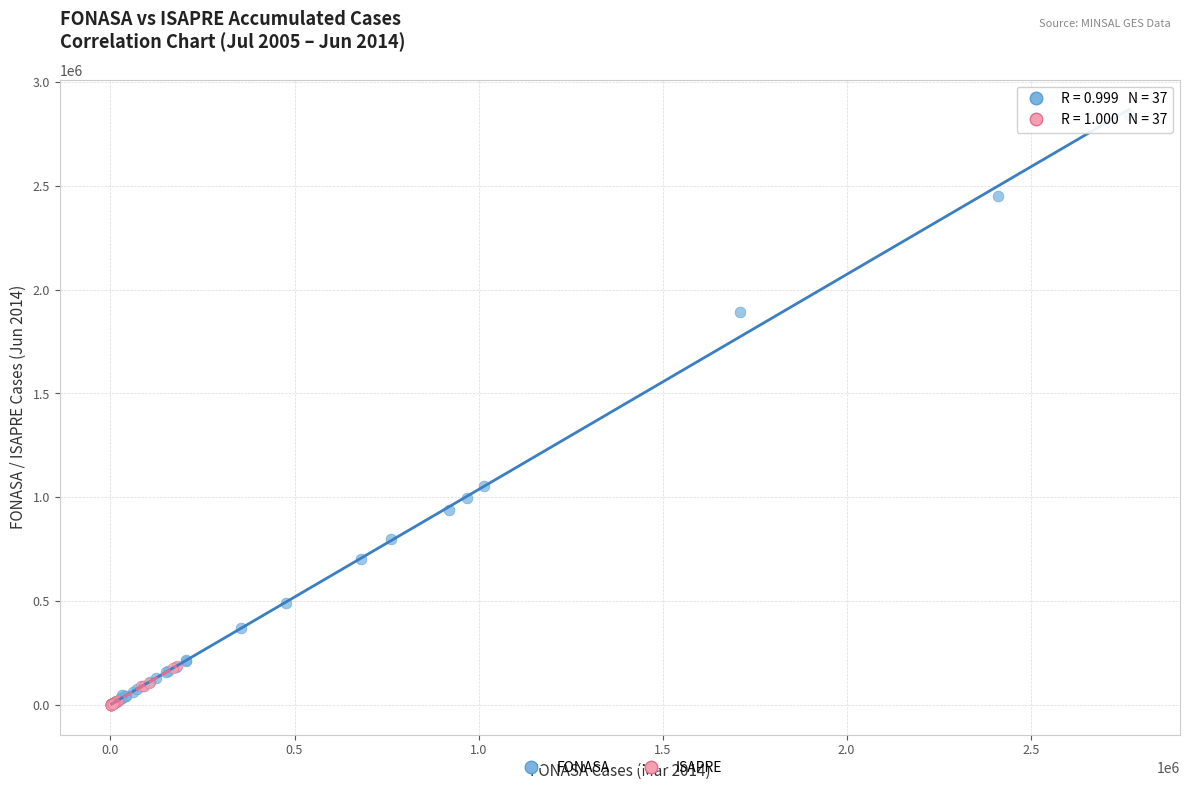

What are all the series names shown in the legend?

FONASA, ISAPRE